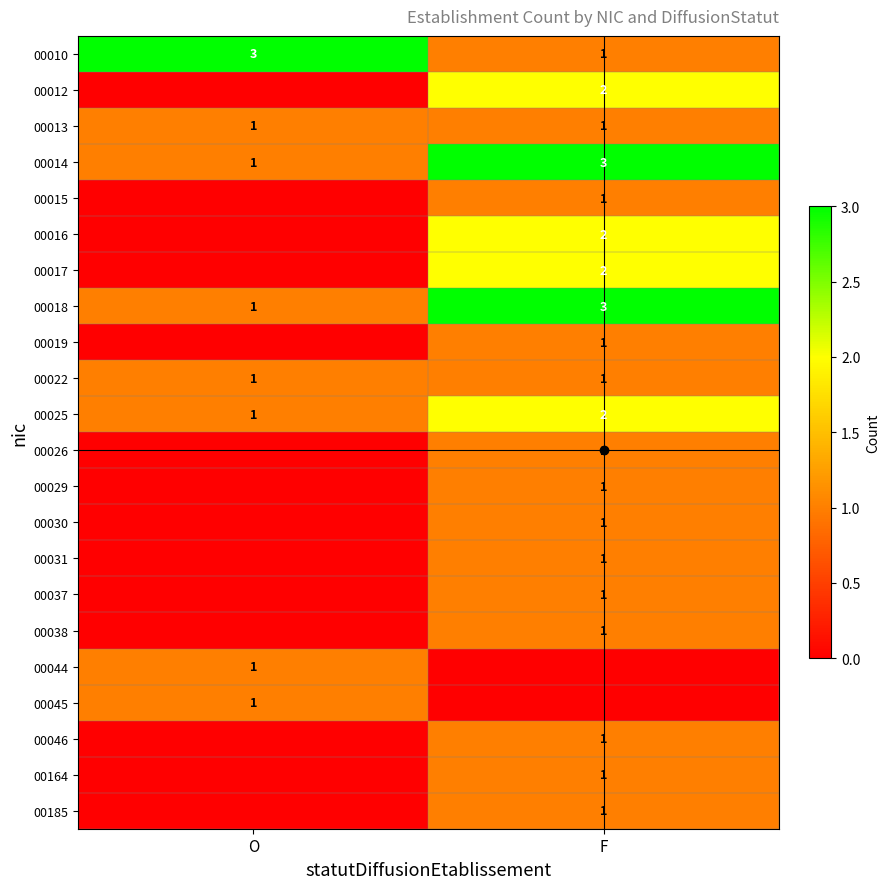

True or false: 00025 has a value of 1 at O.

True